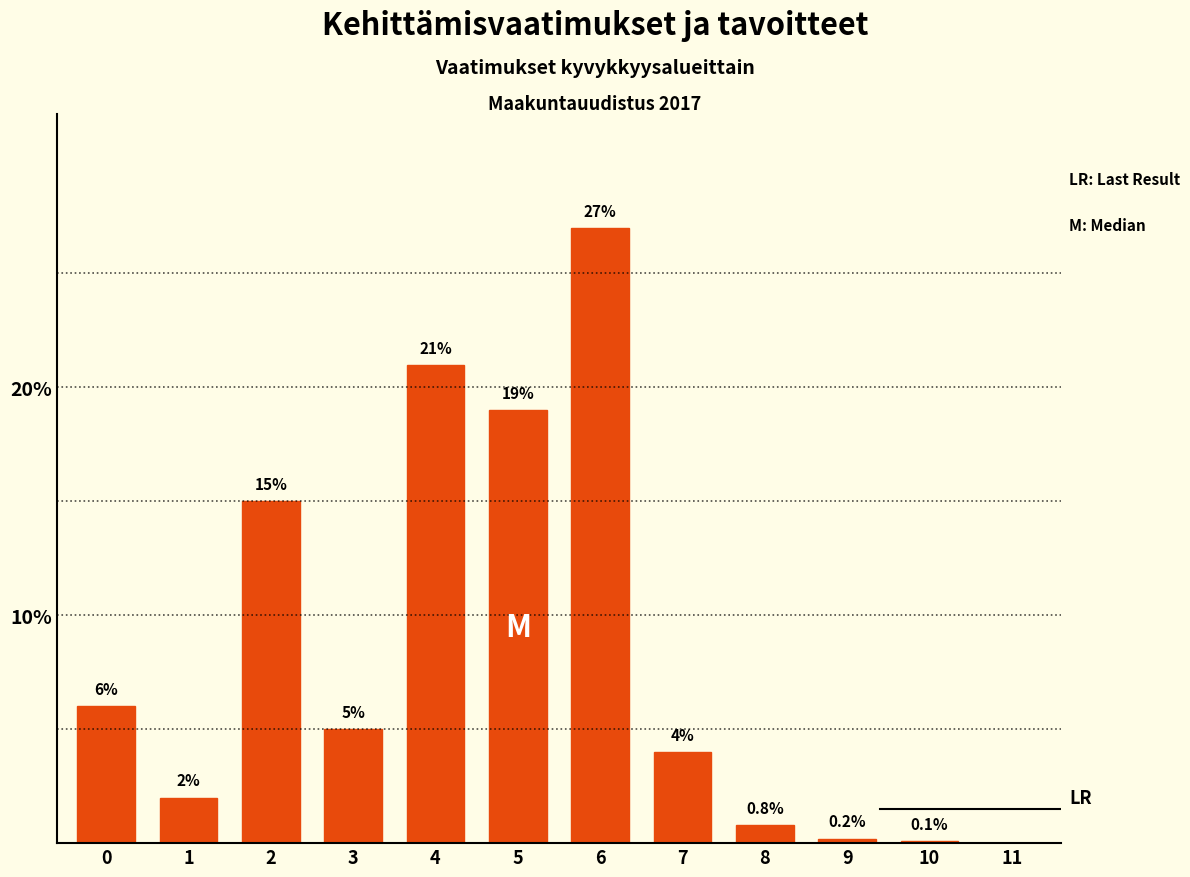

Reading left to right, extract all data points from this chart.

0=6.0	1=2.0	2=15.0	3=5.0	4=21.0	5=19.0	6=27.0	7=4.0	8=0.8	9=0.2	10=0.1	11=0.0